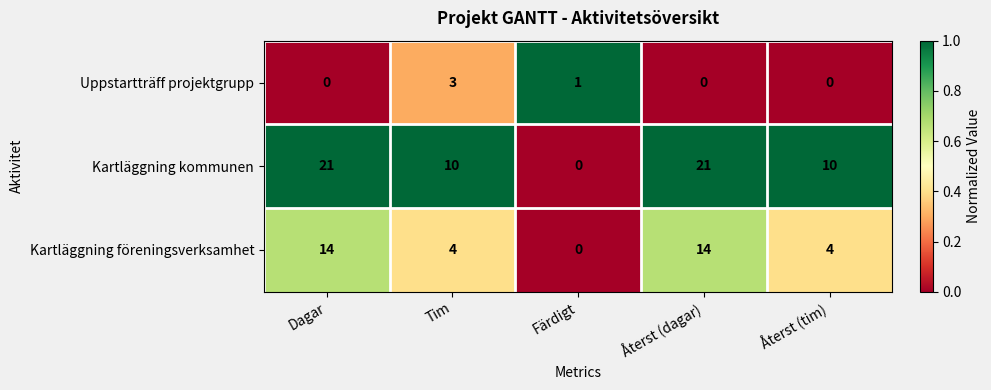

Reading left to right, transcribe all the data shown in this chart.

Uppstartträff projektgrupp: 0	3	1	0	0
Kartläggning kommunen: 21	10	0	21	10
Kartläggning föreningsverksamhet: 14	4	0	14	4